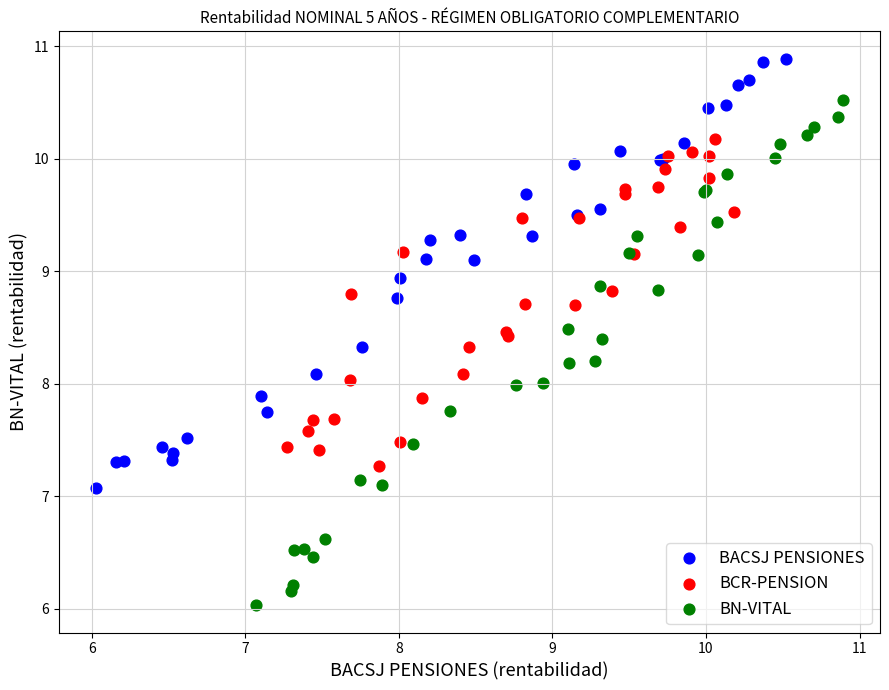

Which series contains the highest Y value?

BACSJ PENSIONES